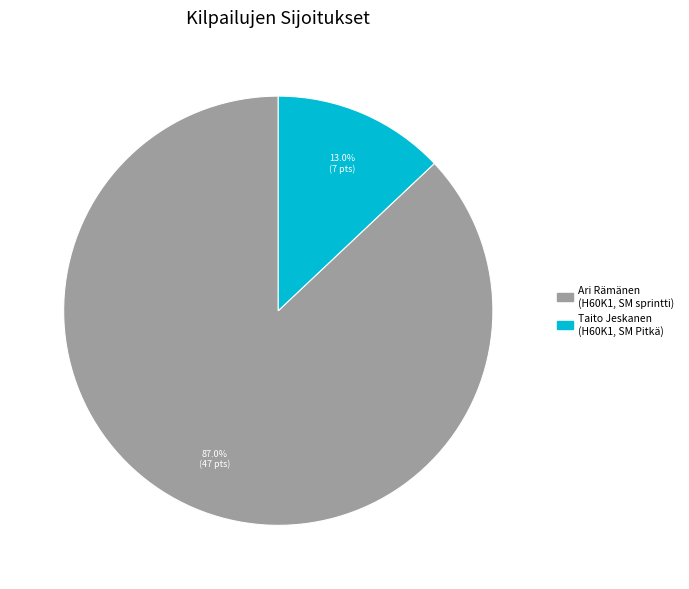

Does any single category account for the majority?

Yes